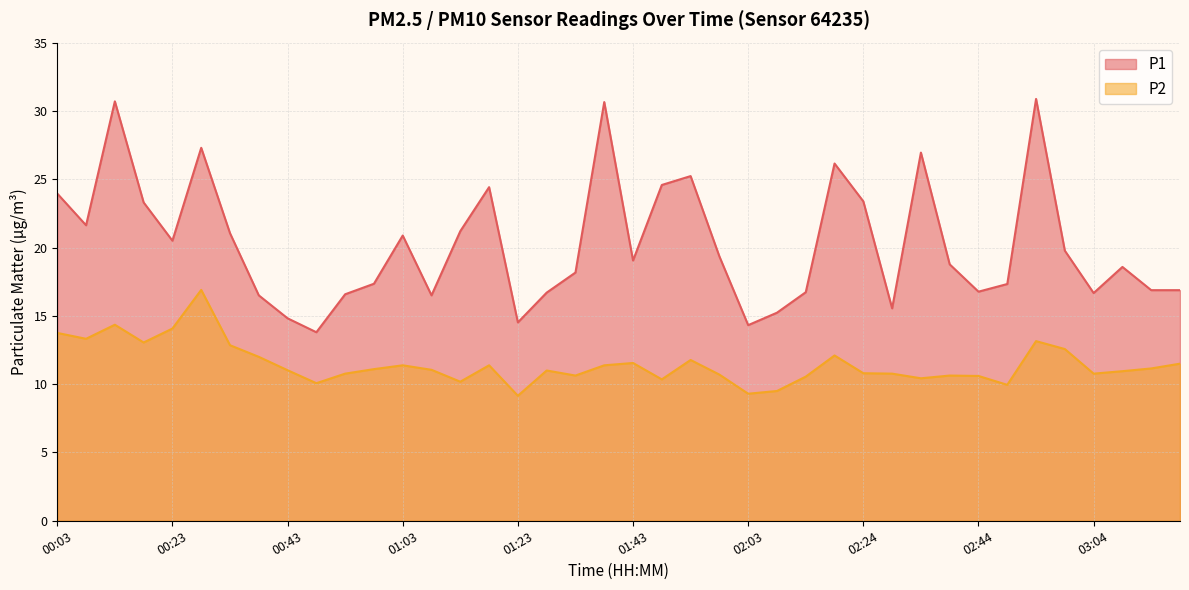

True or false: P2 and P1 cross at least once.

False